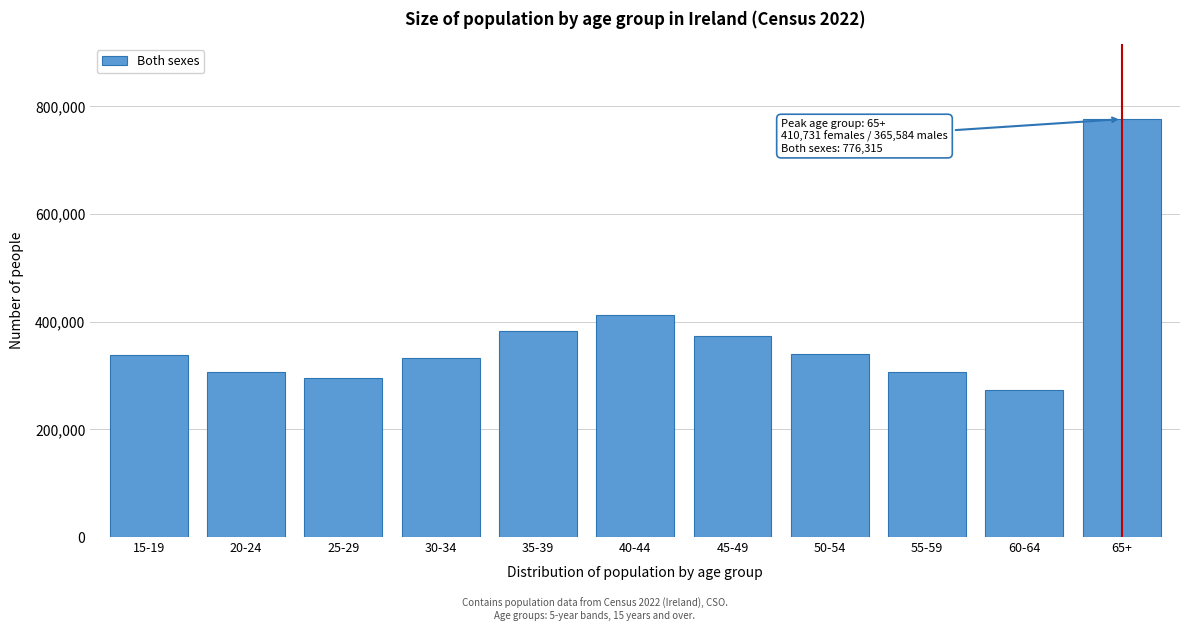

Is it true that the value at 30-34 is 332223?

True